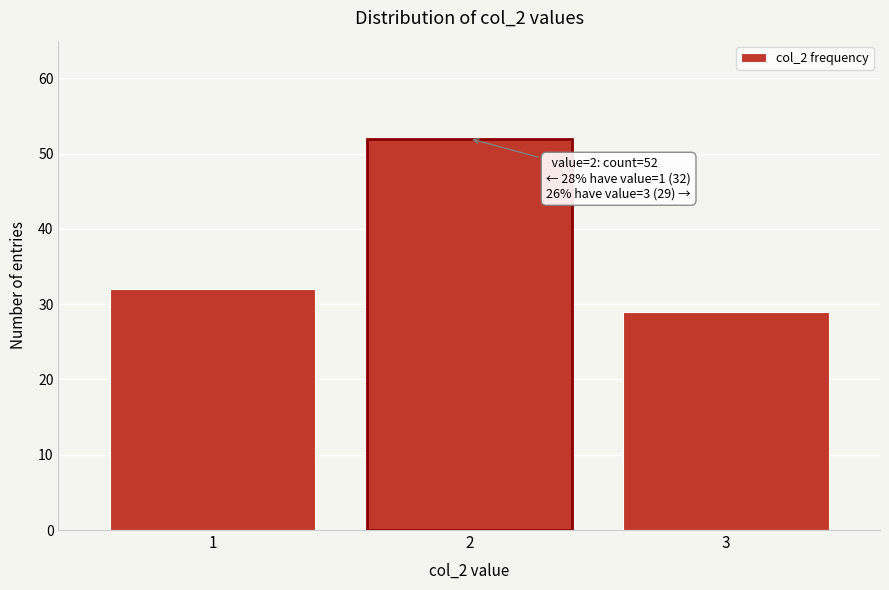

Reading left to right, what are all the values shown in this chart?

32	52	29